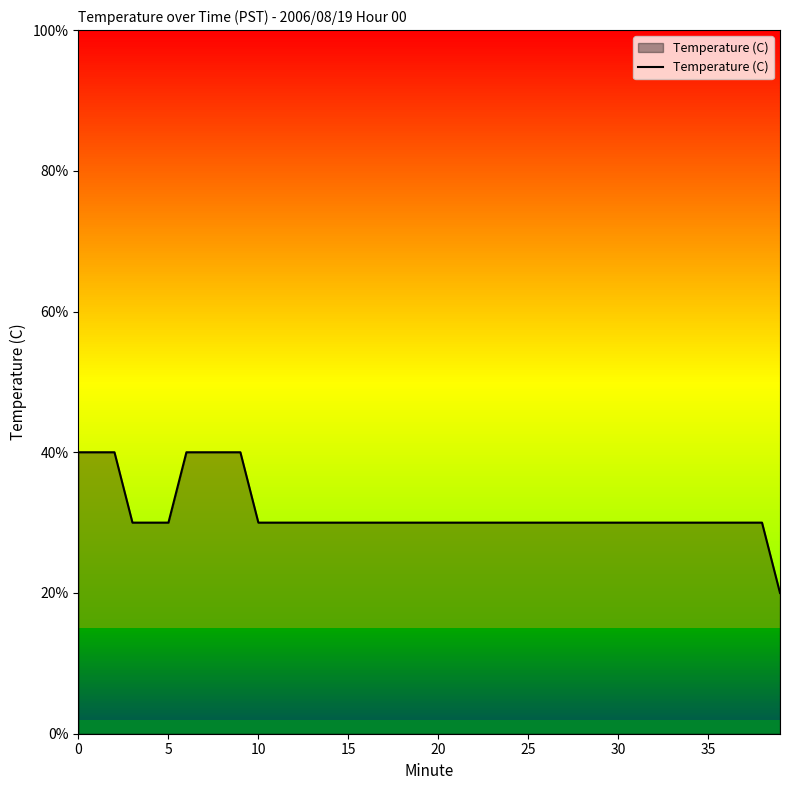

The value at 34 is 4.2. True or false?

False